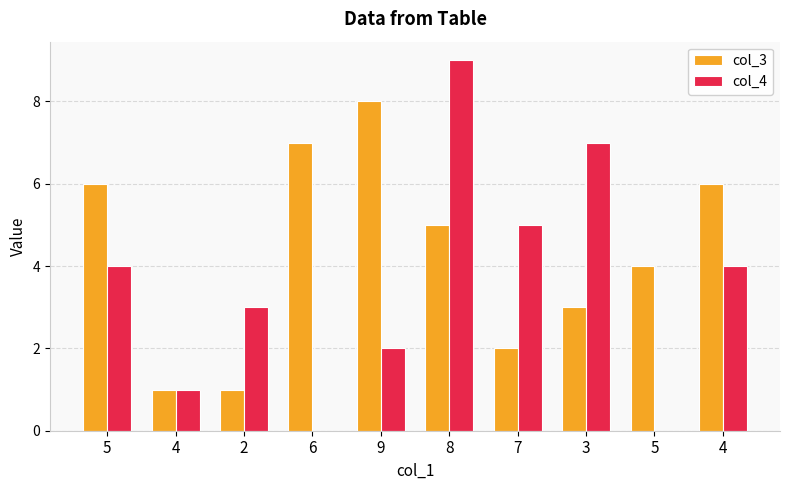

Reading left to right, what are all the values shown in this chart?

col_3: 5=6	4=1	2=1	6=7	9=8	8=5	7=2	3=3	5=4	4=6
col_4: 5=4	4=1	2=3	6=0	9=2	8=9	7=5	3=7	5=0	4=4